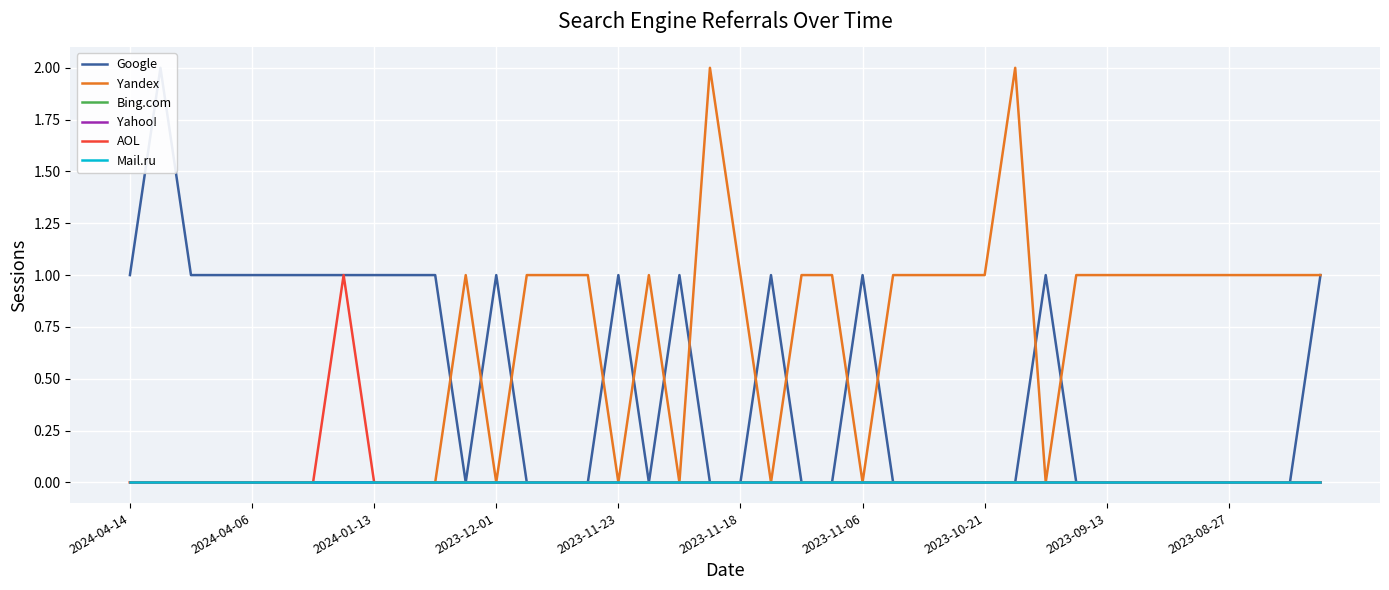

Does the chart display data point markers on the line(s)?

No